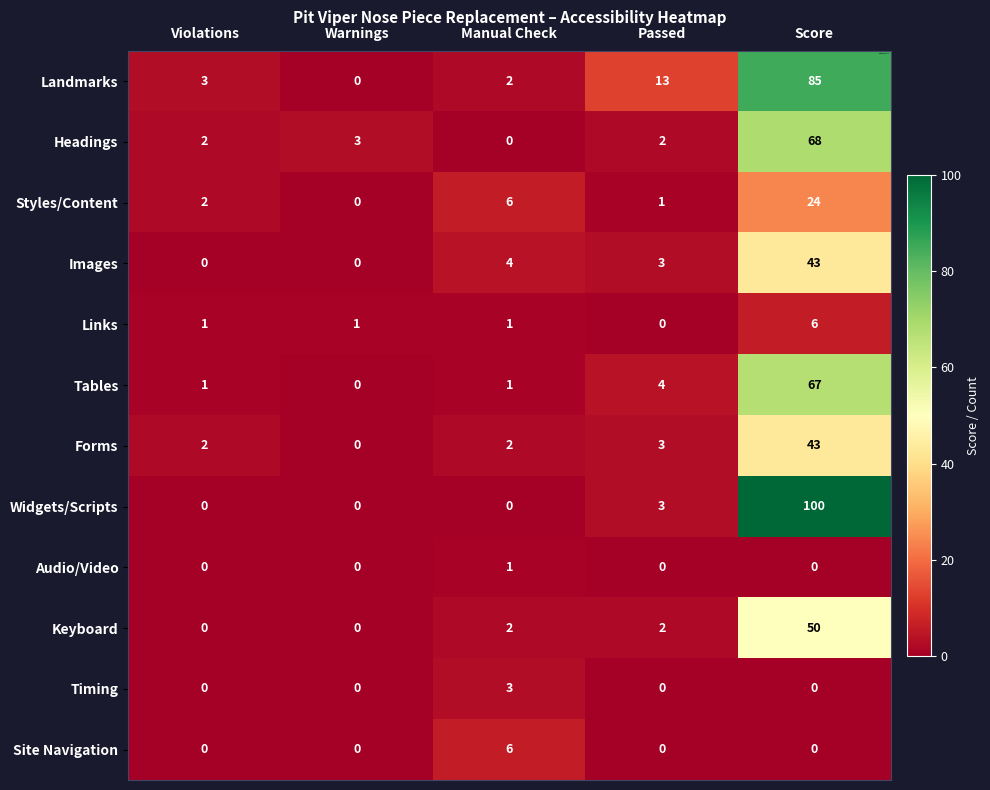

What is the greatest value displayed?

100